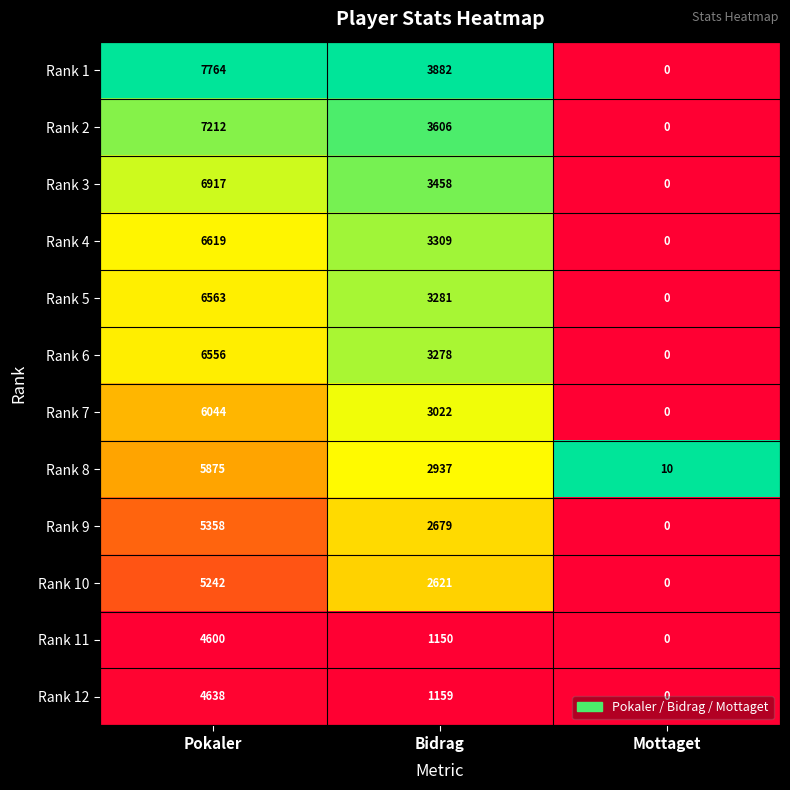

How many data points does each series have?

3